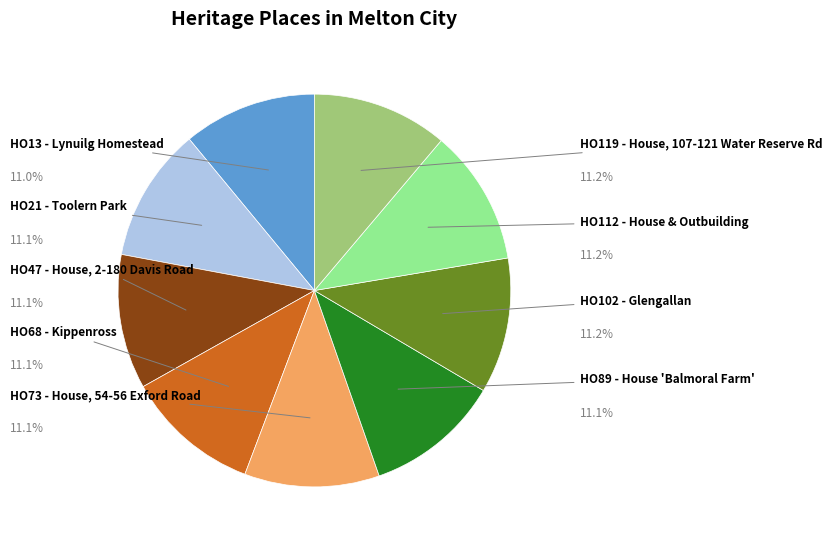

Is there any slice that represents more than half of the pie?

No